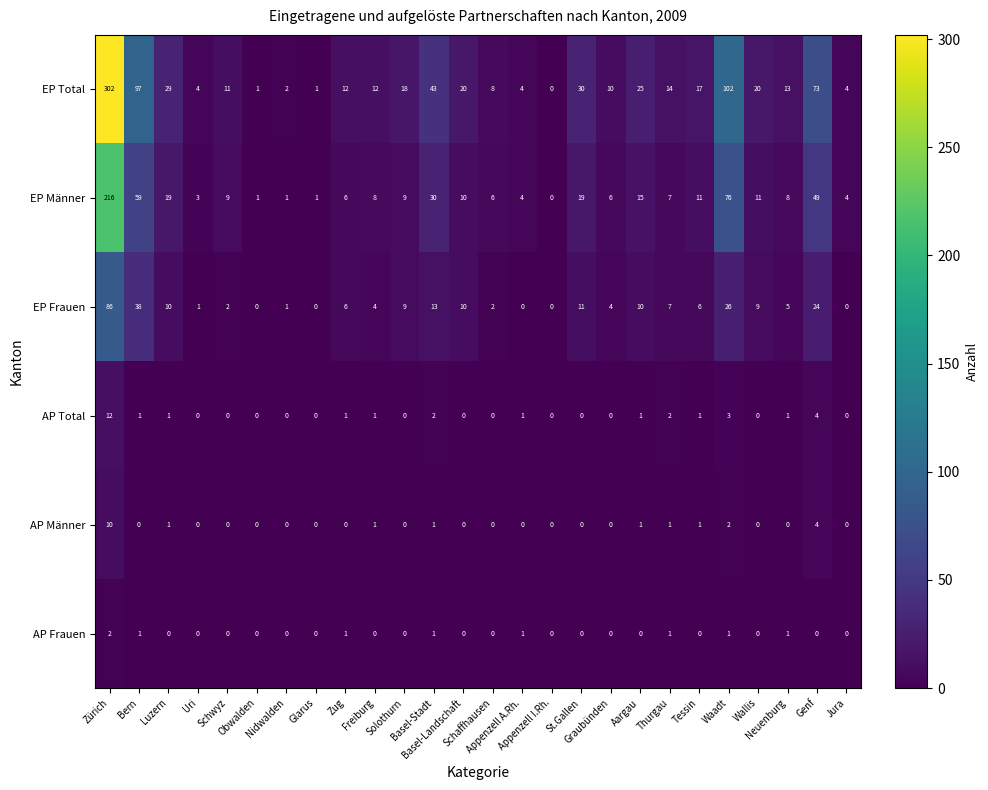

At how many categories does at least one series exceed 69?

4